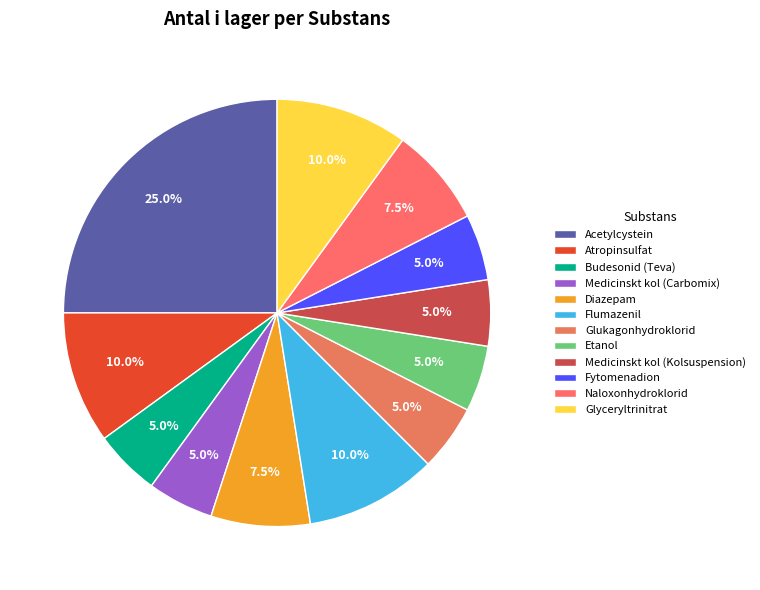

To the nearest percent, what is the combined percentage of Medicinskt kol (Kolsuspension) and Budesonid (Teva)?

10%